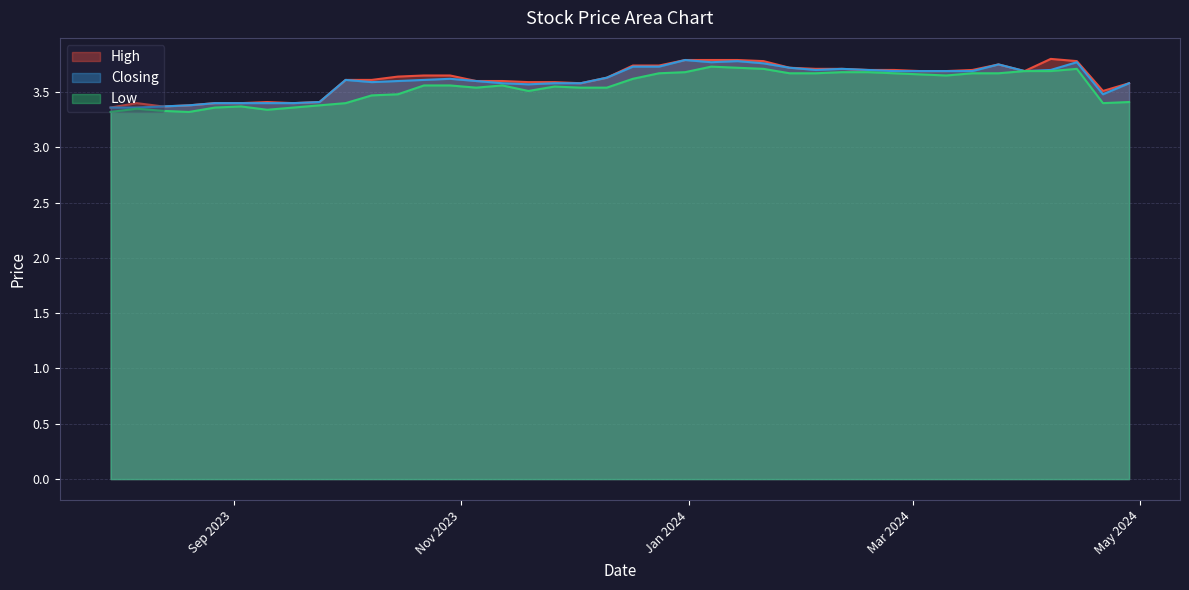

What value does the Closing series have at 17/12/2023?

3.7